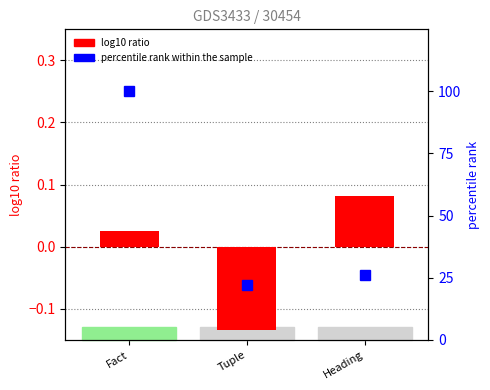

Reading right to left, transcribe all the data shown in this chart.

log10 ratio: Heading=0.1	Tuple=-0.1	Fact=0.0
percentile rank within the sample: Heading=25.9	Tuple=22.2	Fact=100.0